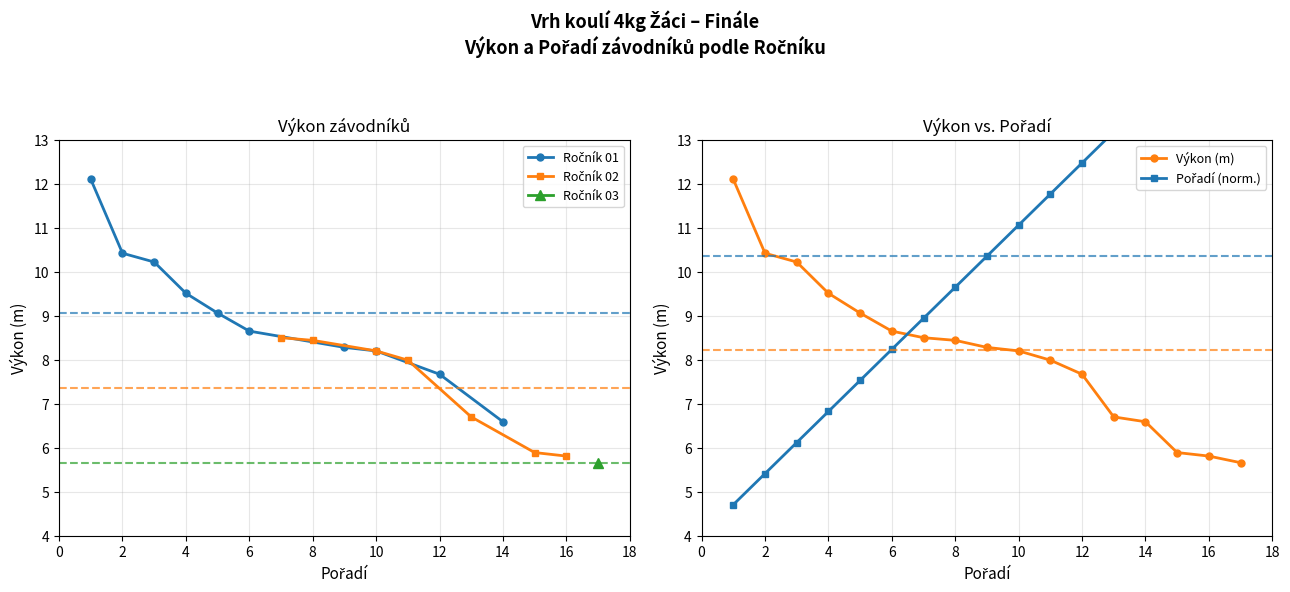

The Pořadí series shows 4.2 at Podlena Dominik. True or false?

False